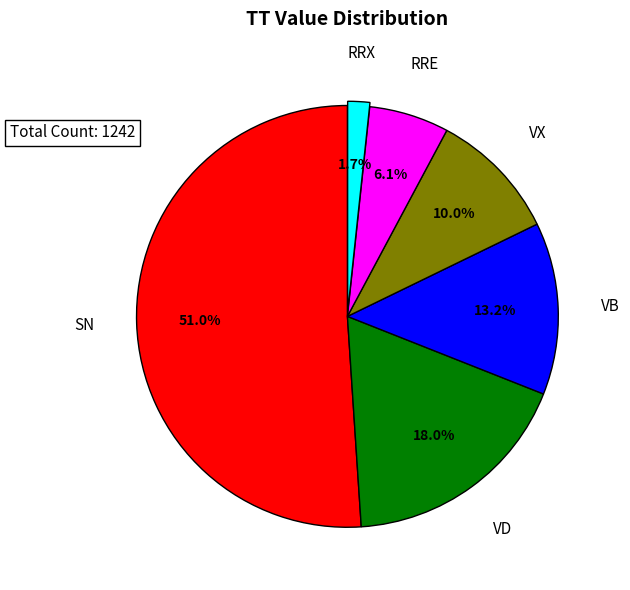

Does any single category account for the majority?

Yes